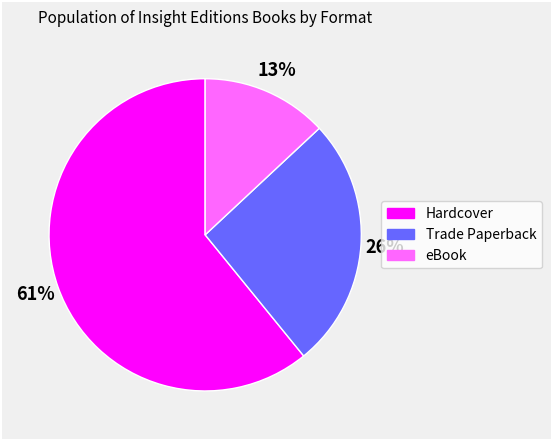

To the nearest percent, what percentage of the pie is Trade Paperback?

26%